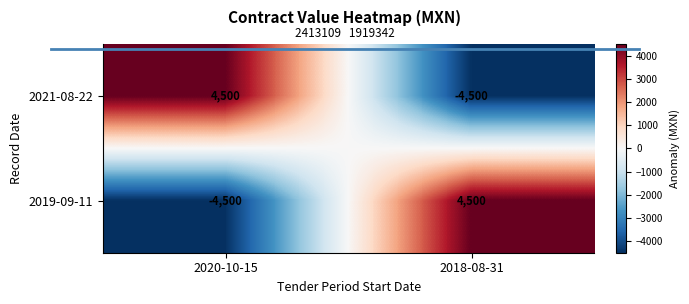

What is the lowest value of the 2019-09-11 series?

-4500